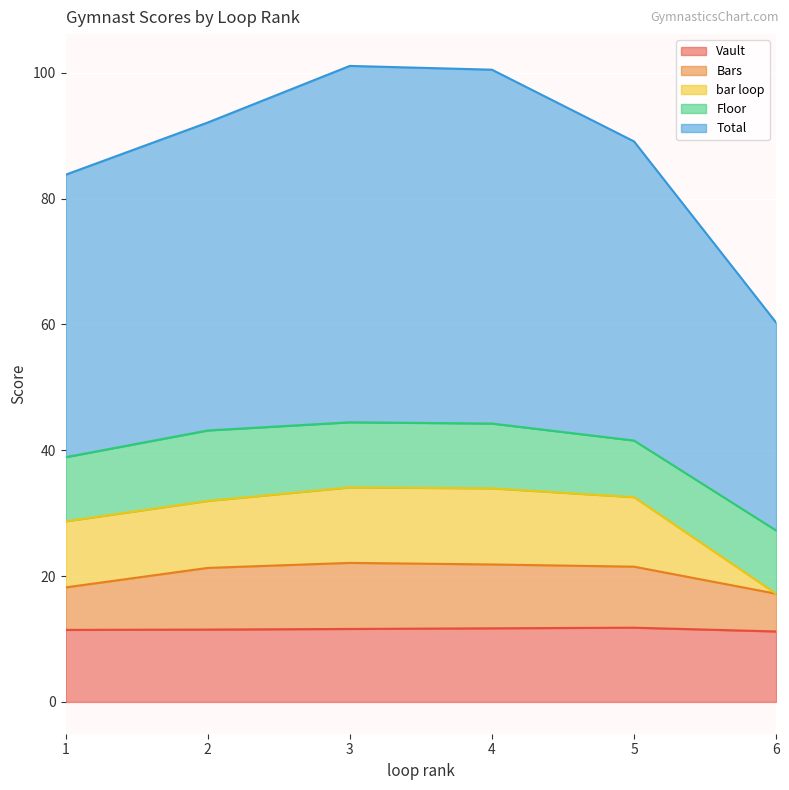

What is the minimum value for Vault?

11.2